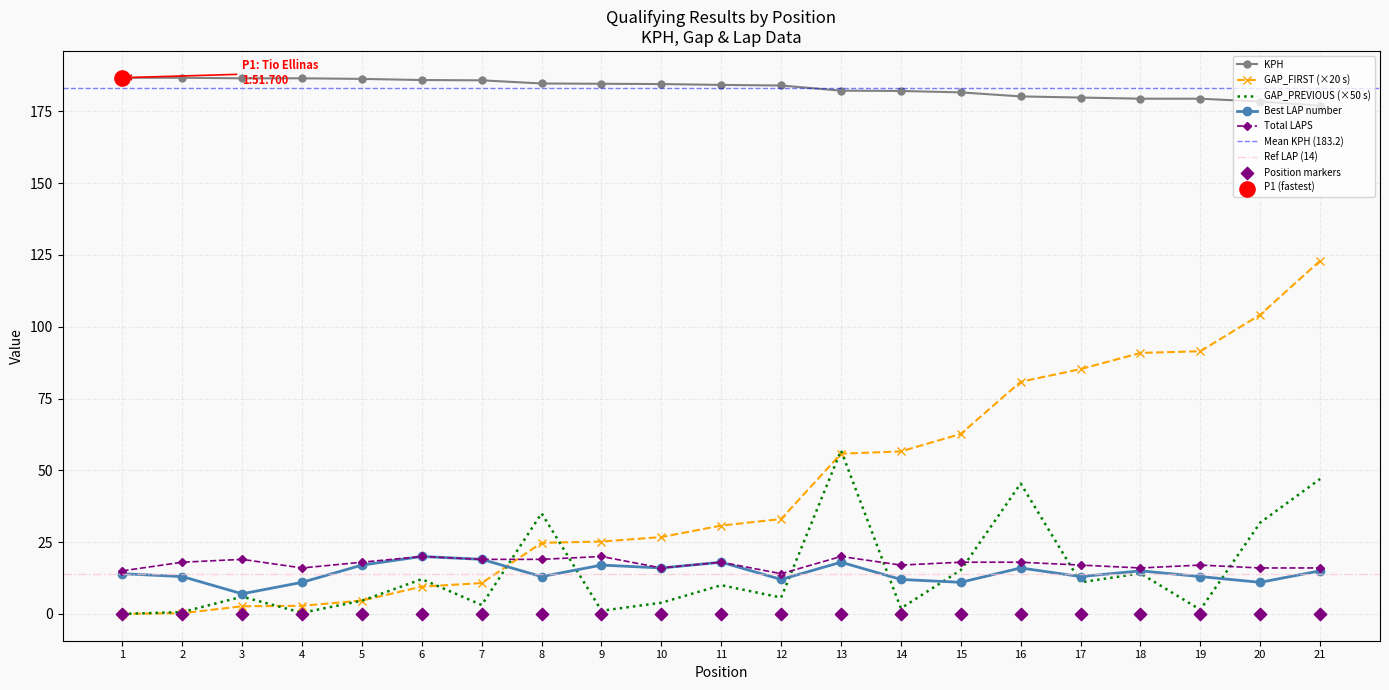

At how many categories does at least one series exceed 29?

21